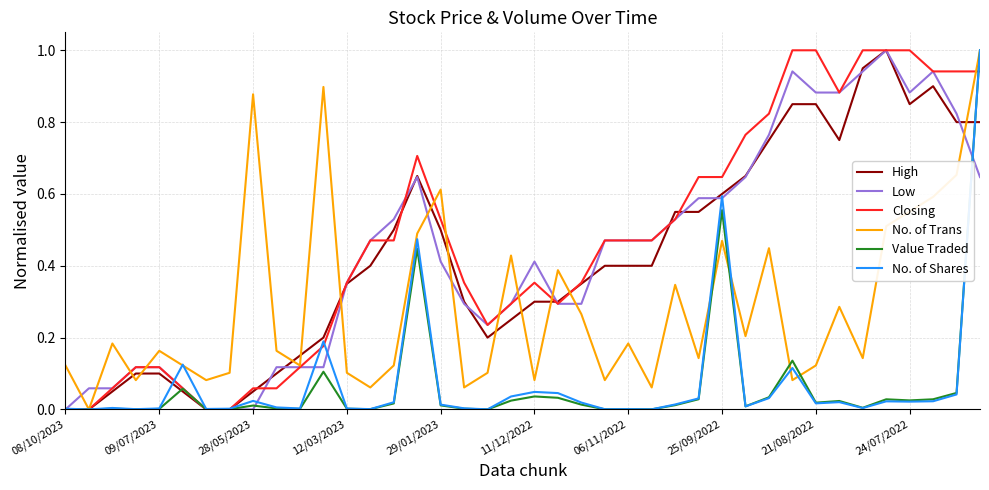

What is the maximum value shown in the chart?

1.0